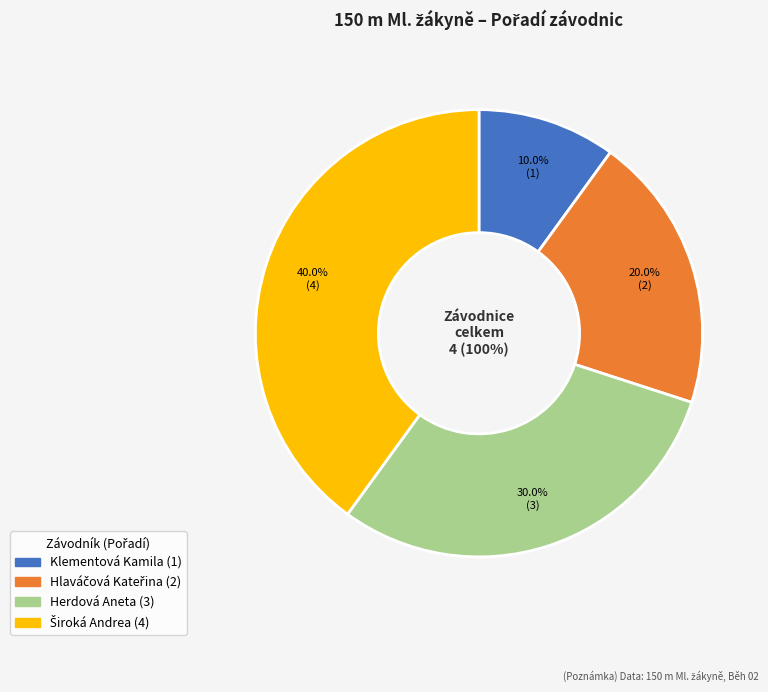

What is the largest slice in the pie chart?

Široká Andrea